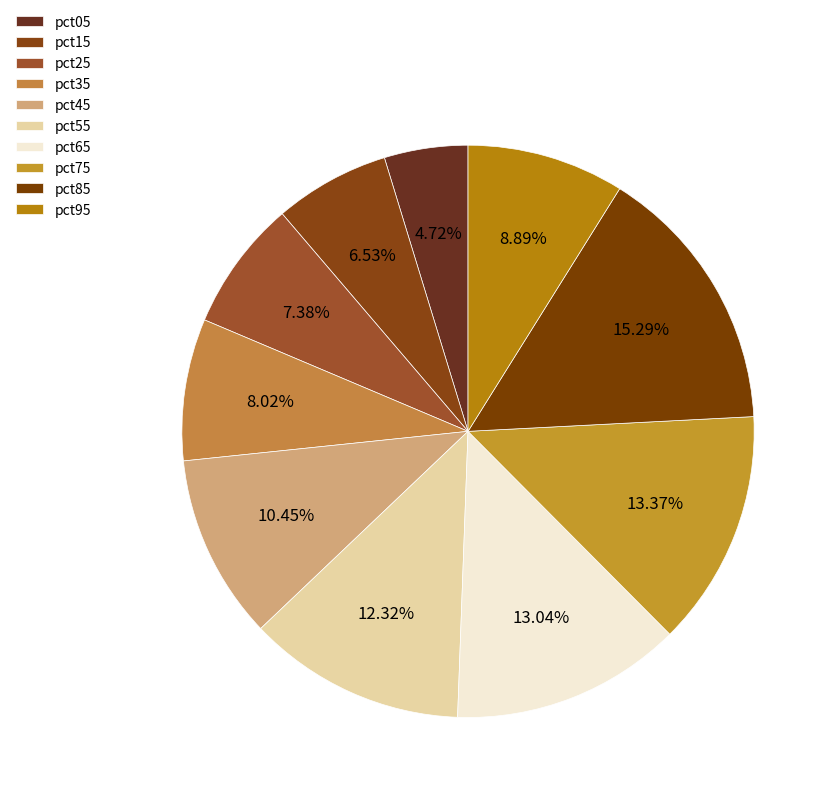

Rank the categories by value from highest to lowest.

pct85, pct75, pct65, pct55, pct45, pct95, pct35, pct25, pct15, pct05